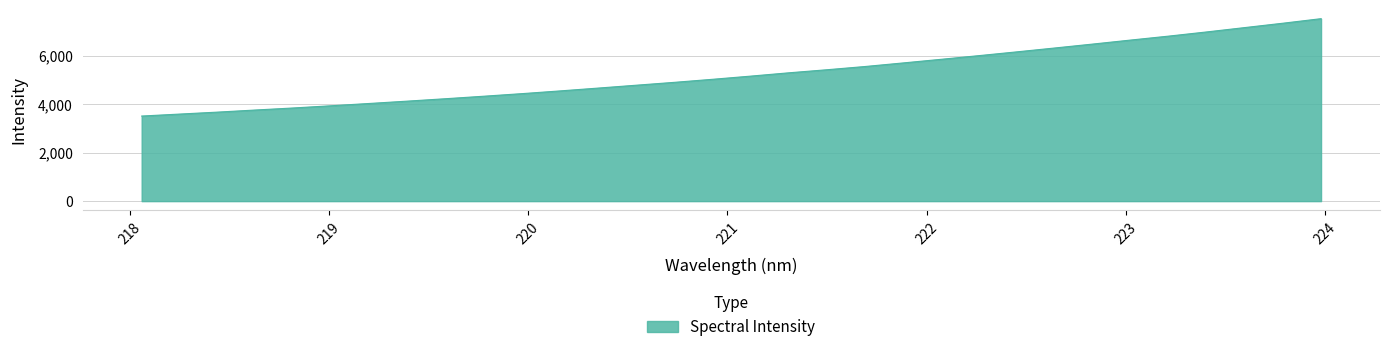

What is the greatest value displayed?

7532.6